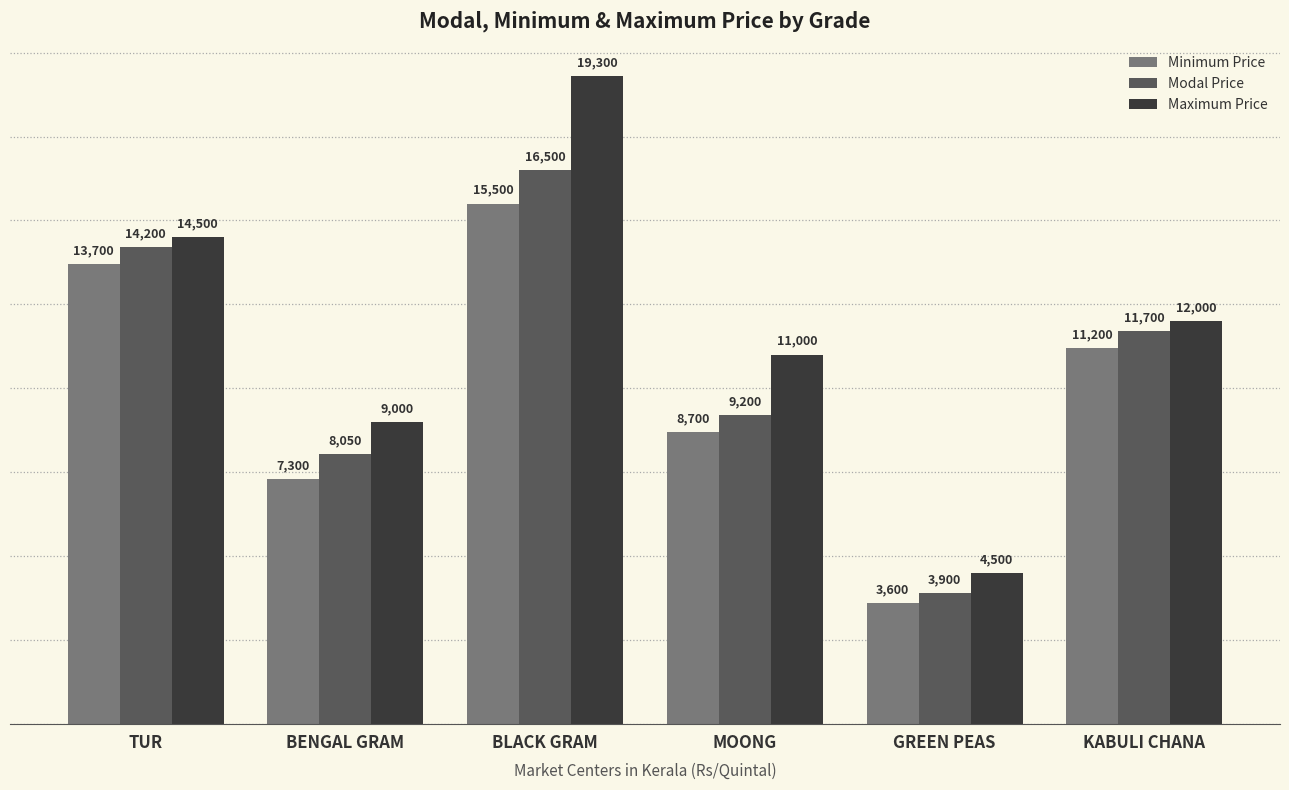

List the series in order of their overall mean, highest first.

Maximum Price, Modal Price, Minimum Price